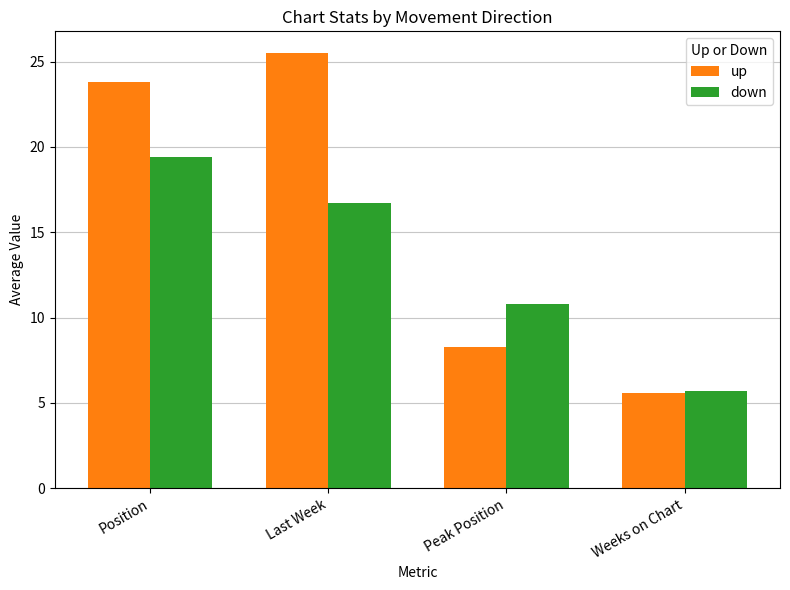

List the labels in order of up value, largest first.

Last Week, Position, Peak Position, Weeks on Chart